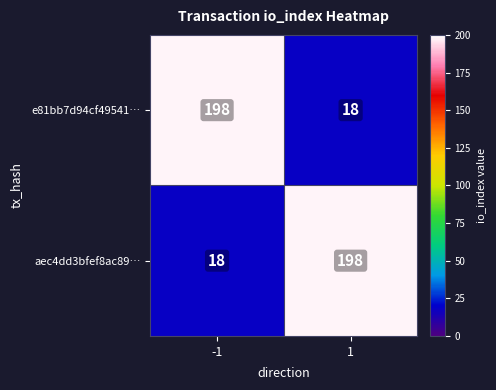

List the labels in order of aec4dd3bfef8ac89… value, largest first.

1, -1